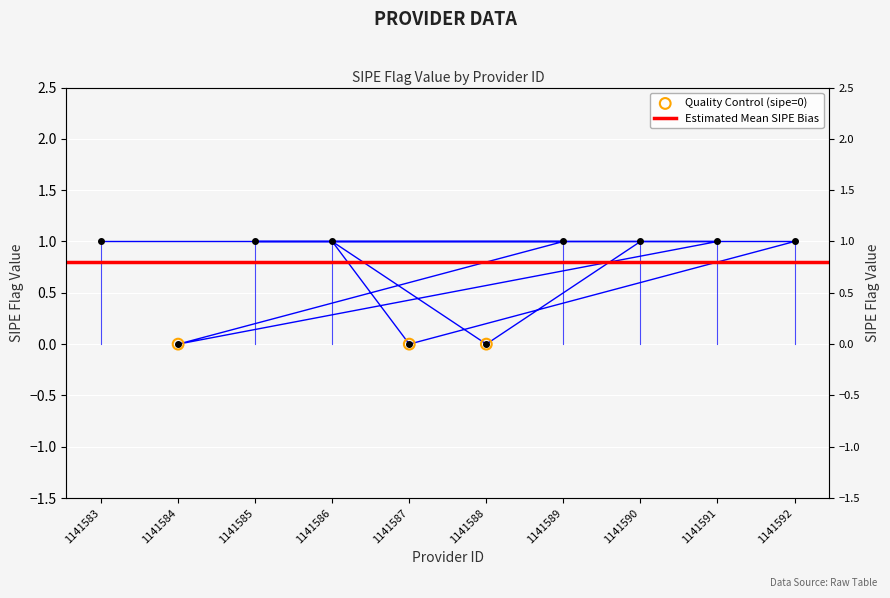

Between 1141592 and 1141589, which is larger?

1141592